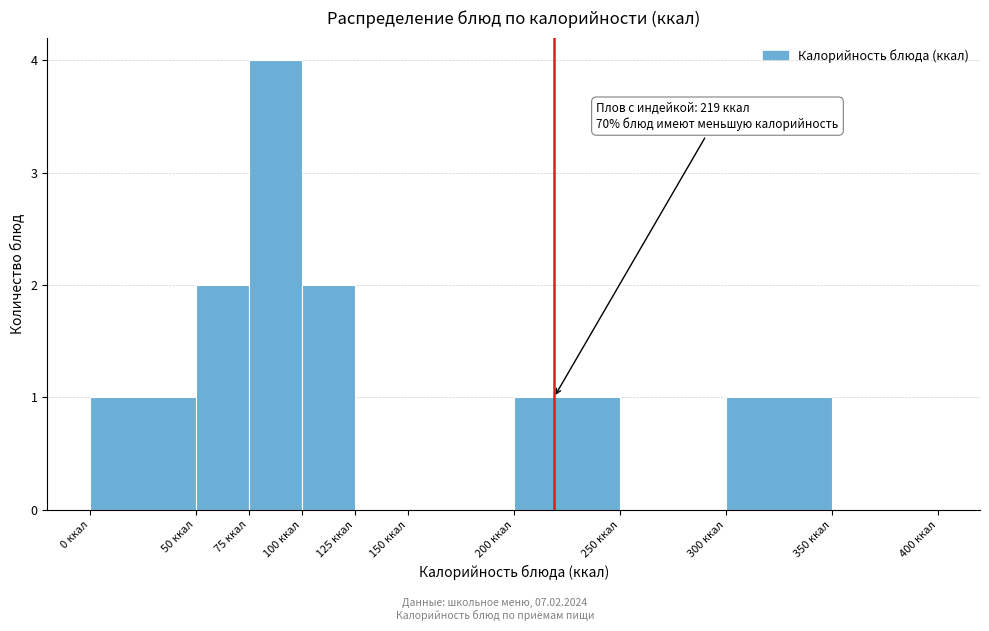

Over which range of the x-axis is the bar tallest?

75 to 100